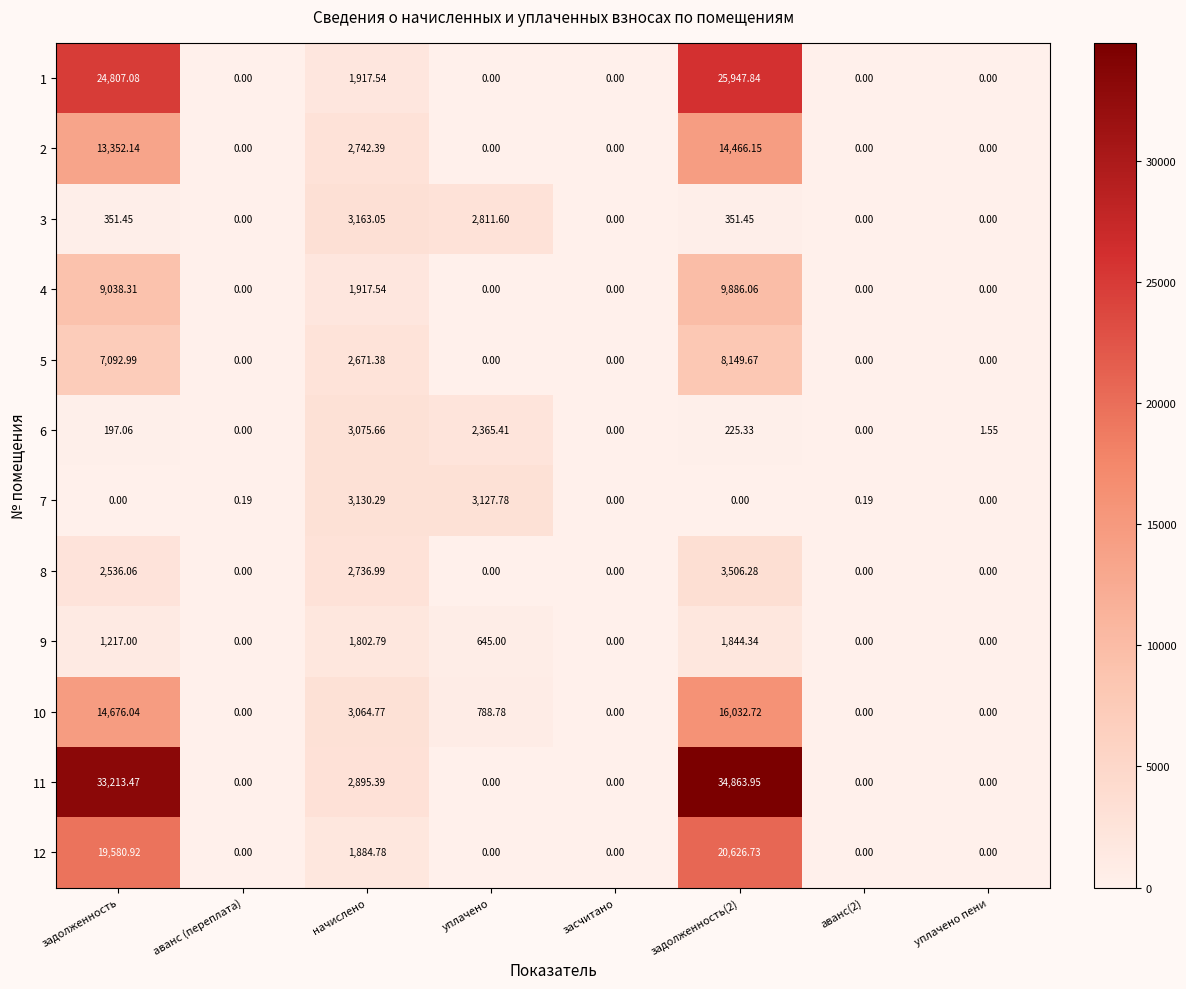

Which label corresponds to the largest value in the chart?

задолженность(2)